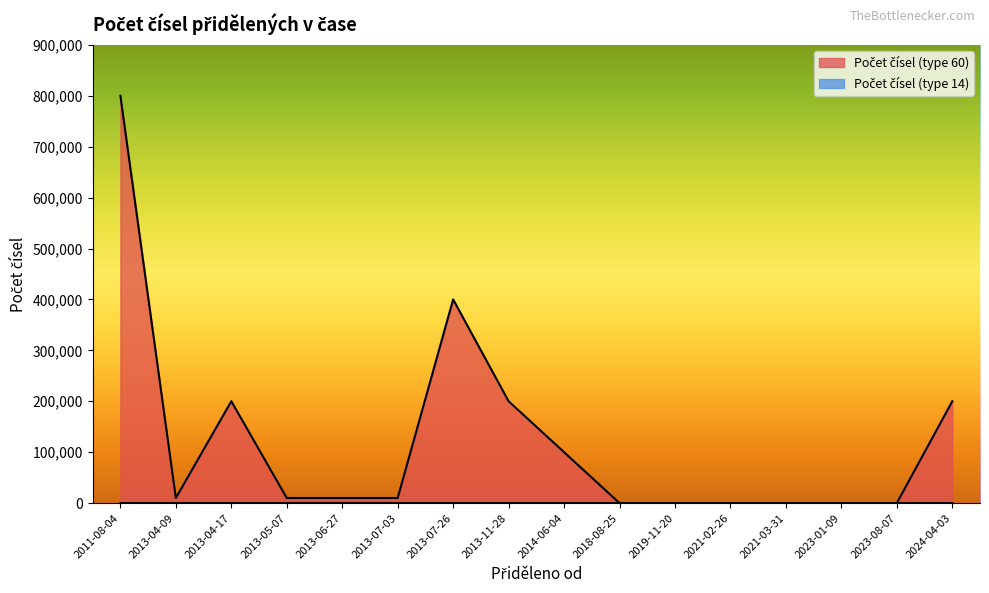

What value does the Počet čísel (type 60) series have at 2013-05-07?

10000